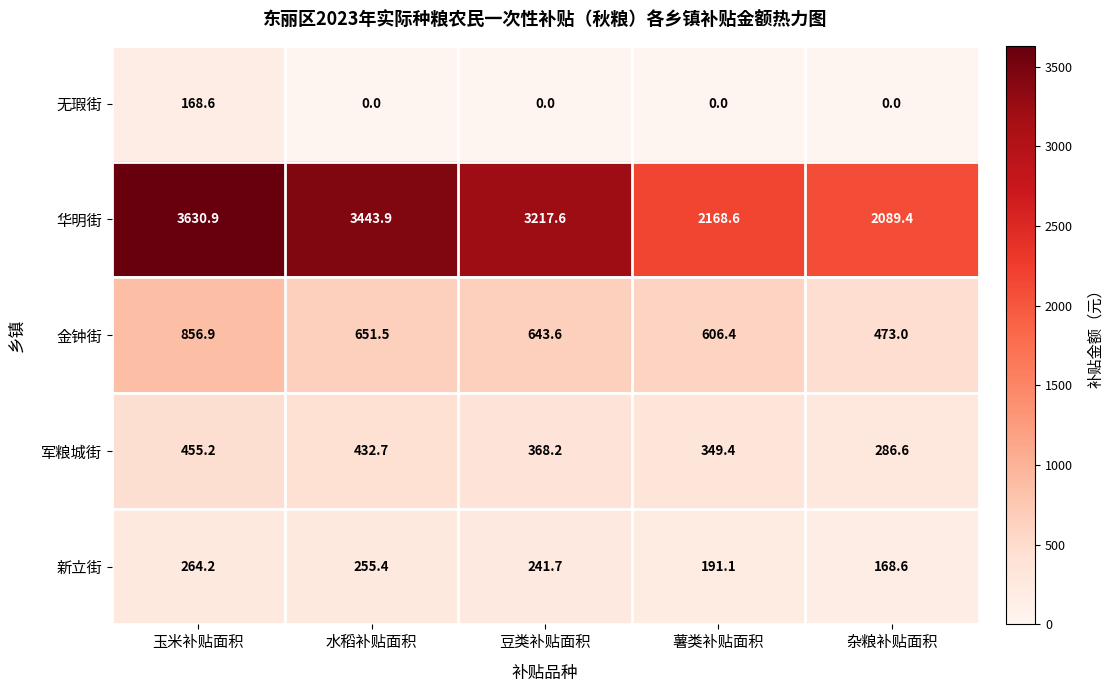

What value does the 华明街 series have at 水稻补贴面积?

3443.9